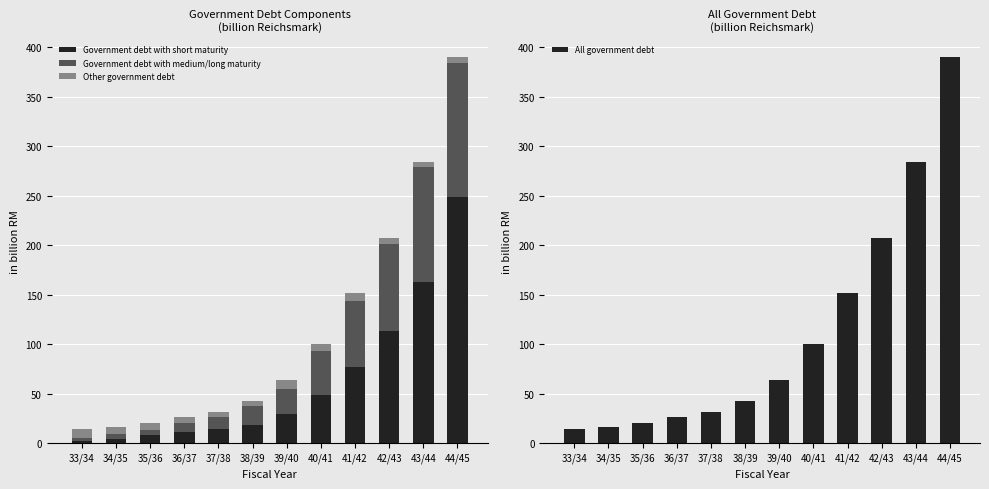

What is the highest value of the Government debt with medium/long maturity series?

135.4